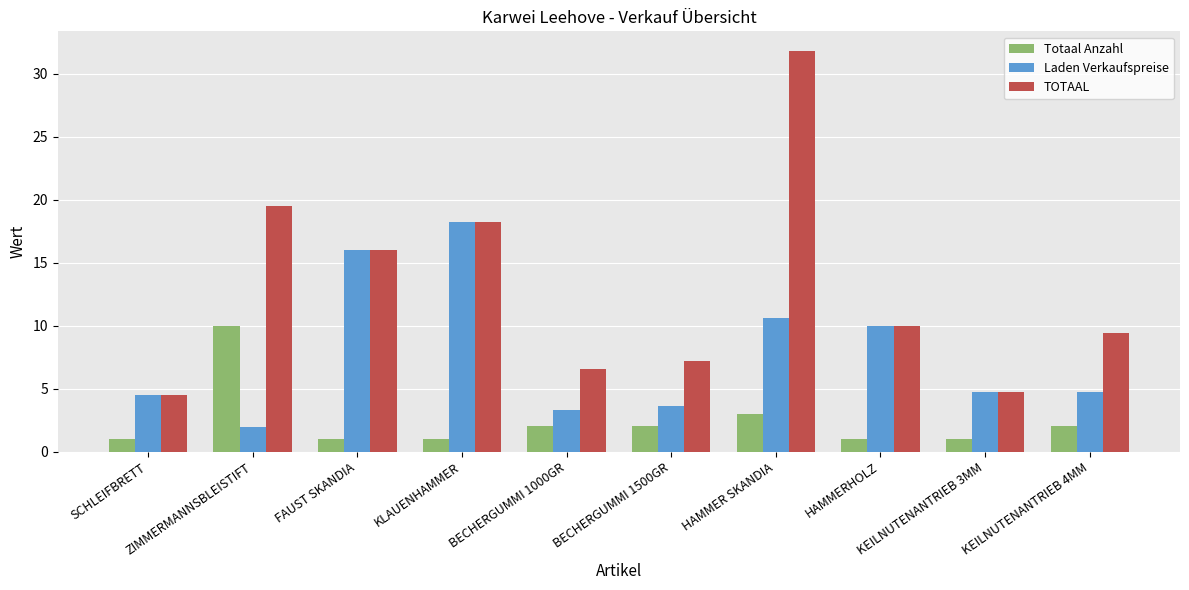

How many series are shown in this chart?

3